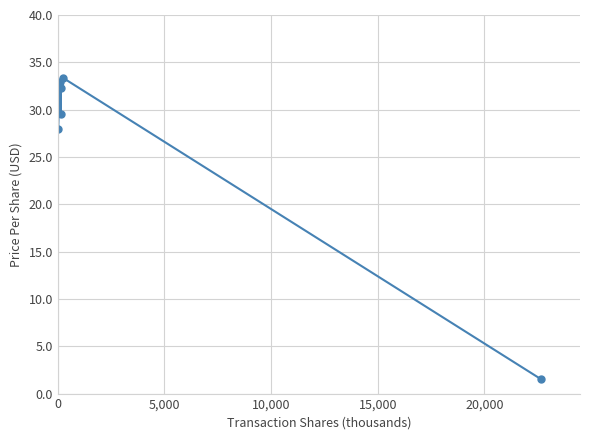

Reading right to left, list all the values displayed in this chart.

1.5	33.4	32.2	29.5	32.9	28.0